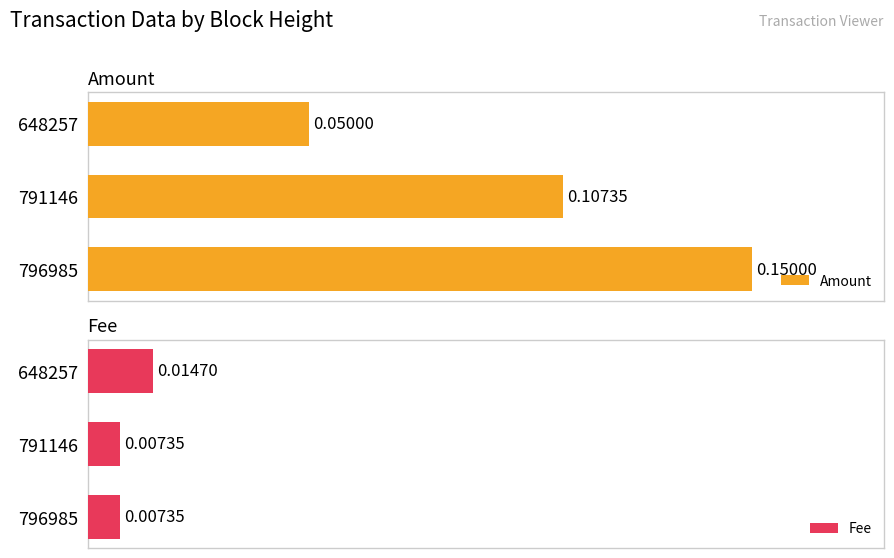

Reading left to right, list all the values displayed in this chart.

Amount: 0.1	0.1	0.1
Fee: 0.0	0.0	0.0